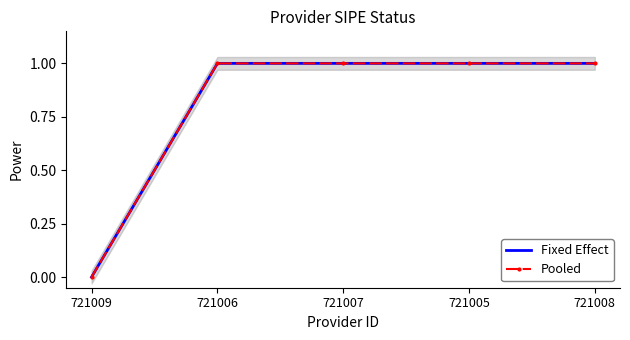

Which label corresponds to the smallest value in the chart?

721009